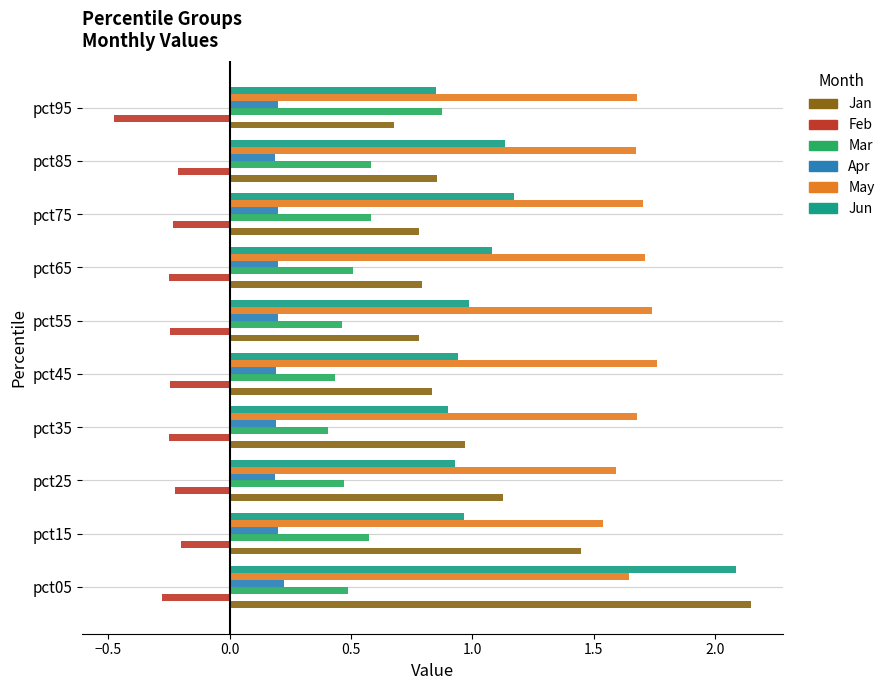

What is the minimum value shown in the chart?

-0.5